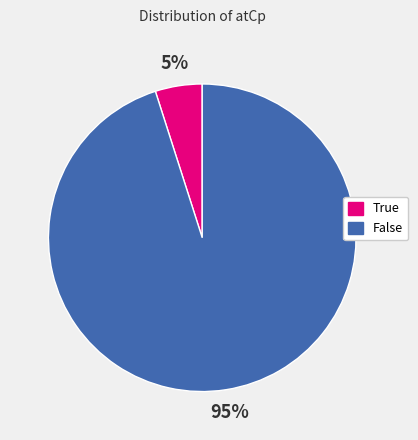

Which slice is the smallest?

True